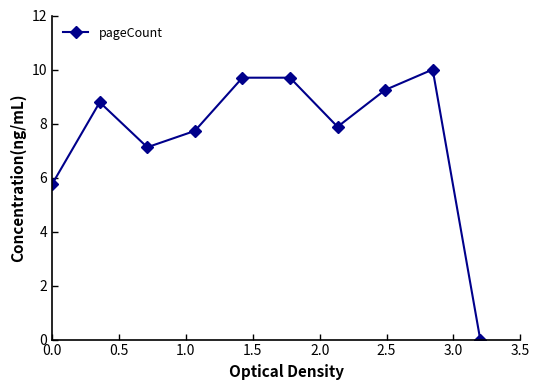

Reading right to left, transcribe all the data shown in this chart.

0.0	10.0	9.2	7.9	9.7	9.7	7.7	7.1	8.8	5.8